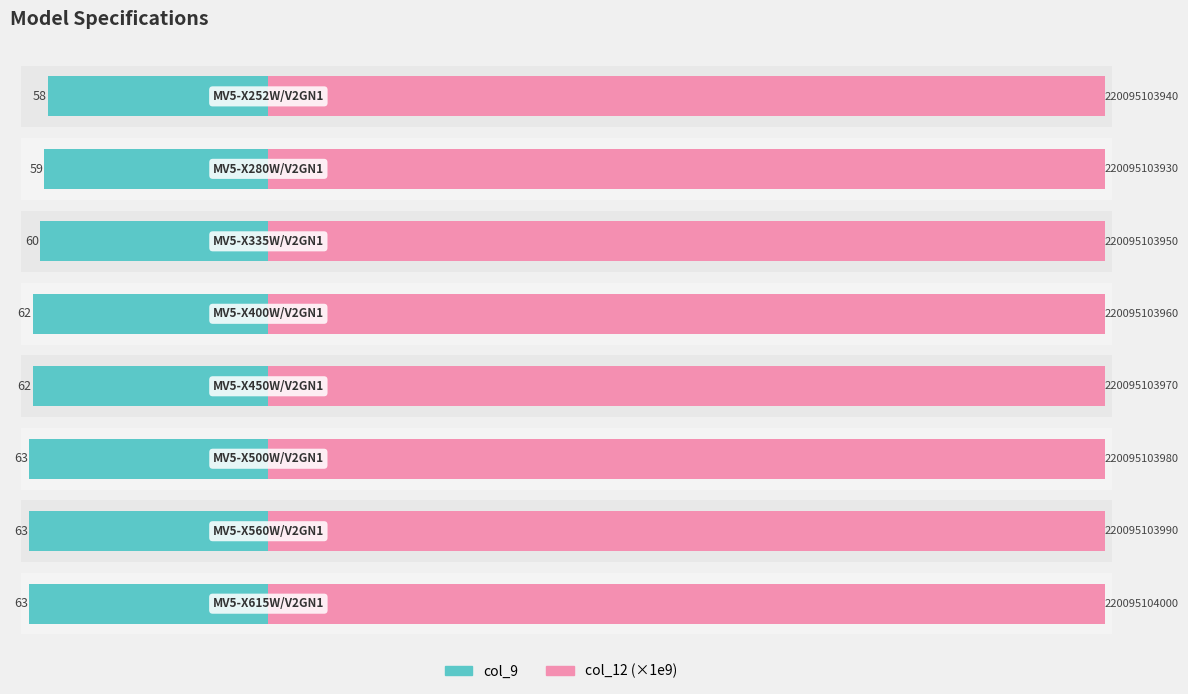

Where is col_9 nearest to the value 60?

2